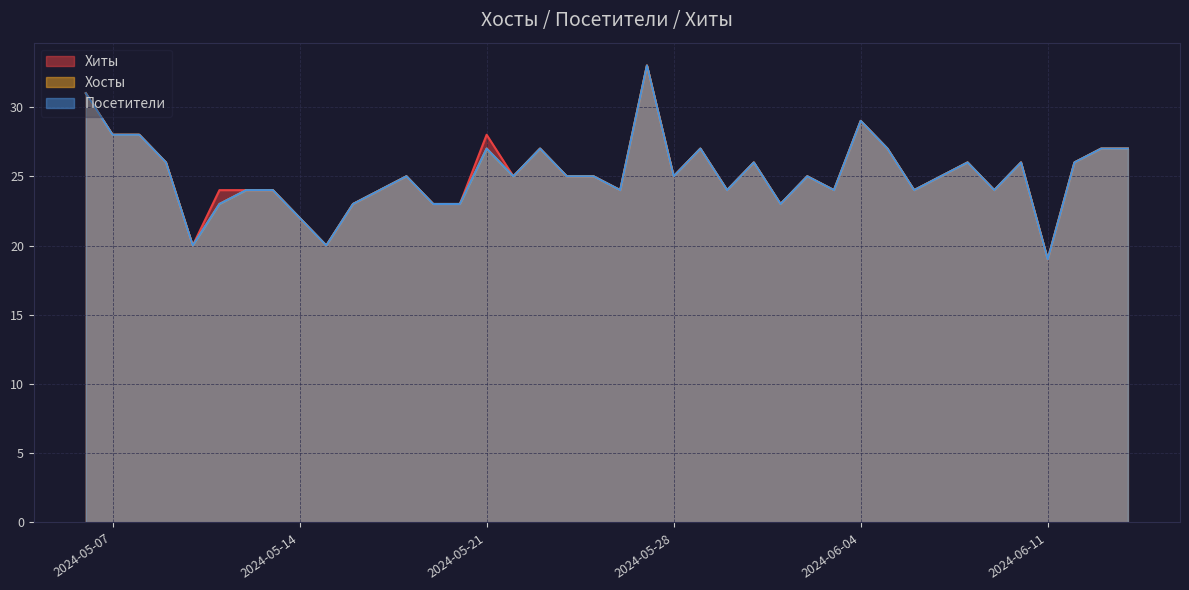

At which category is the sum across all series the highest?

2024-05-27